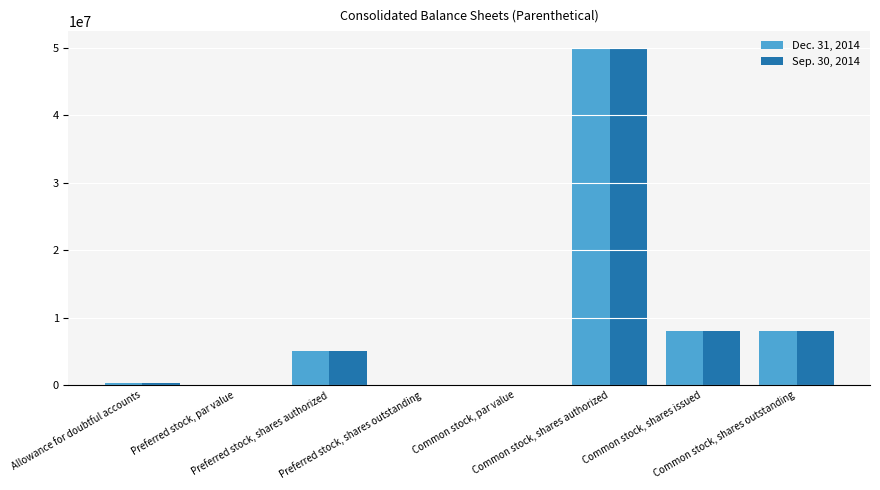

What is the sum of all Dec. 31, 2014 values?

71405161.3